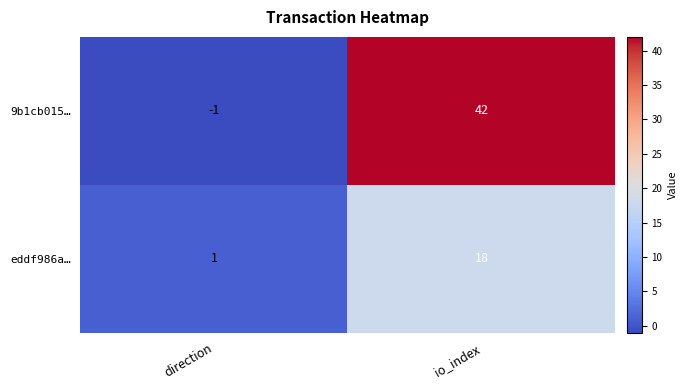

Rank the series by their average value, from lowest to highest.

eddf986a…, 9b1cb015…